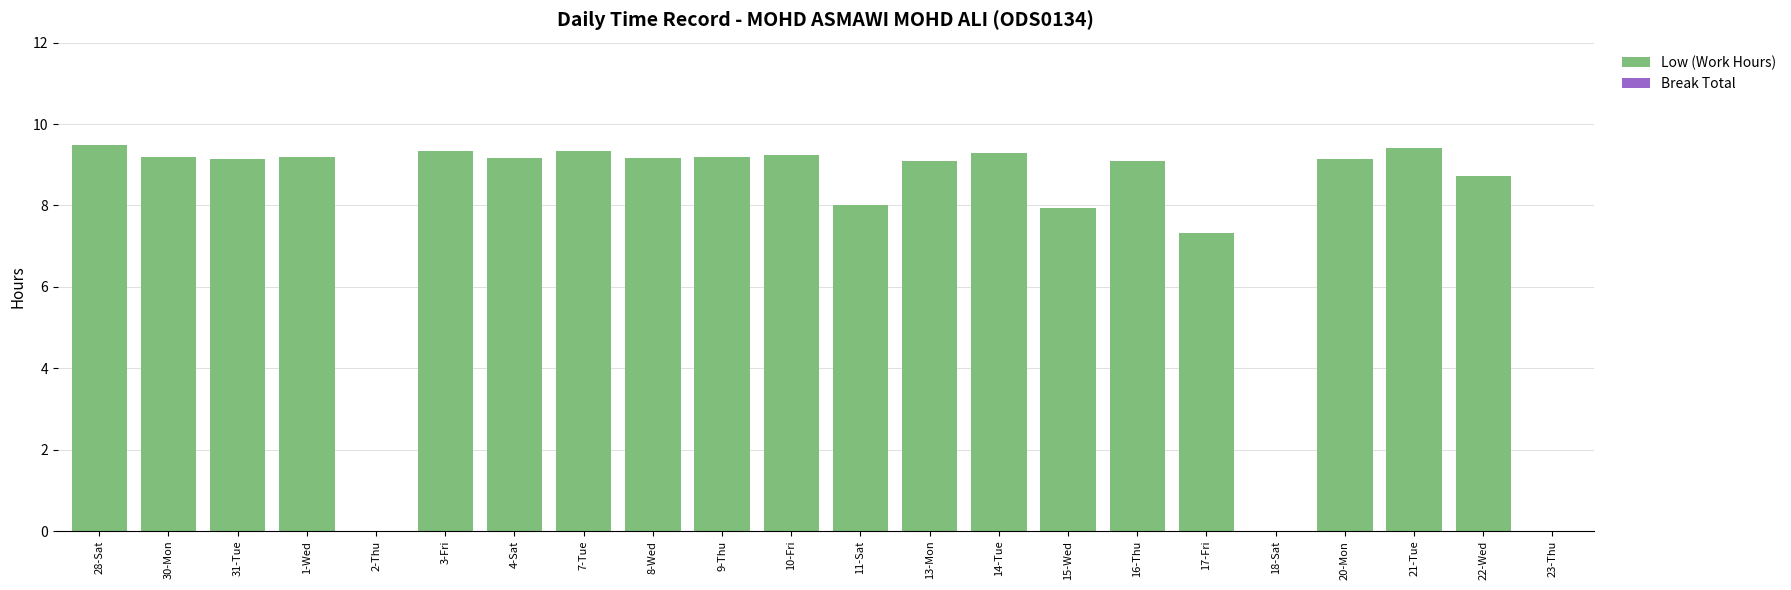

What is the greatest value displayed?

9.5